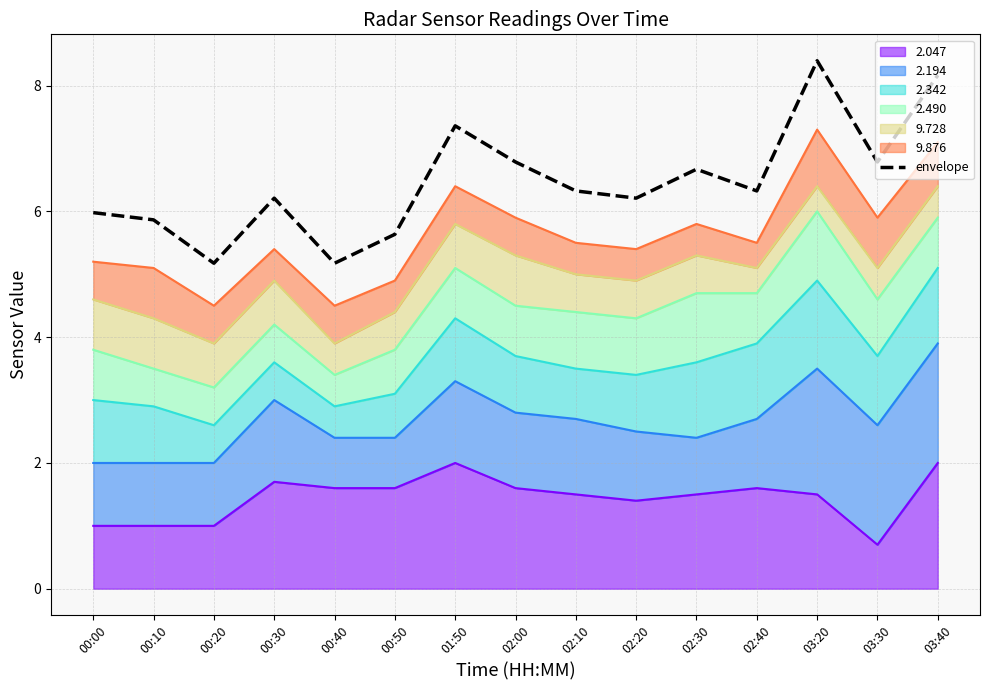

Which category has the lowest value across all series?

00:20